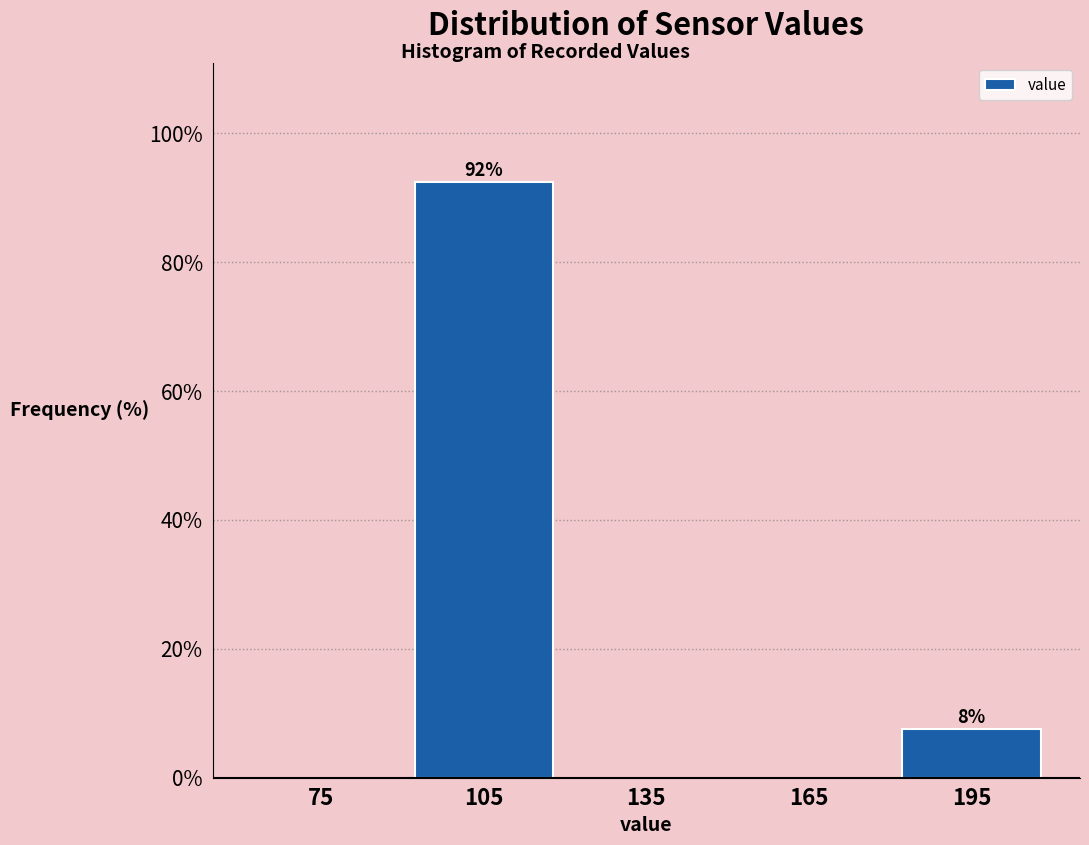

Which range on the x-axis has the tallest bar?

90 to 120